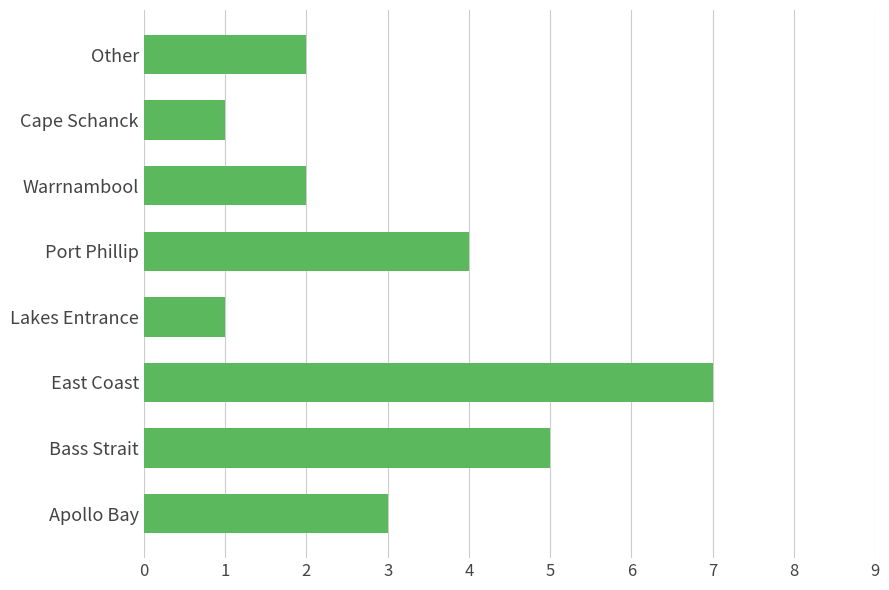

Is it true that the value at Other is 2?

True